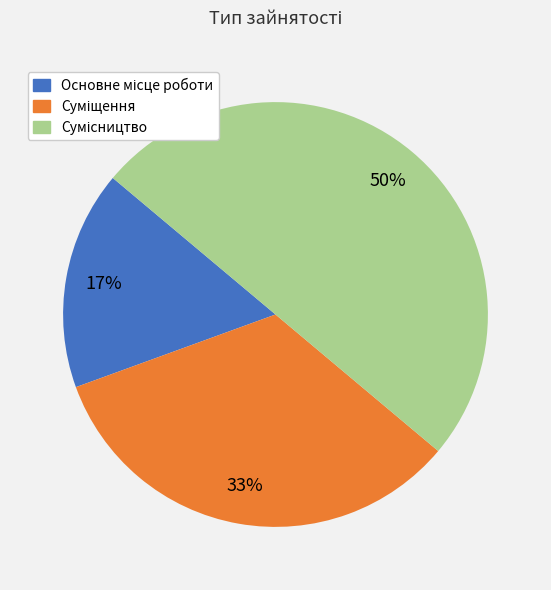

To the nearest percent, what is the difference between the largest and smallest slice percentages?

33%